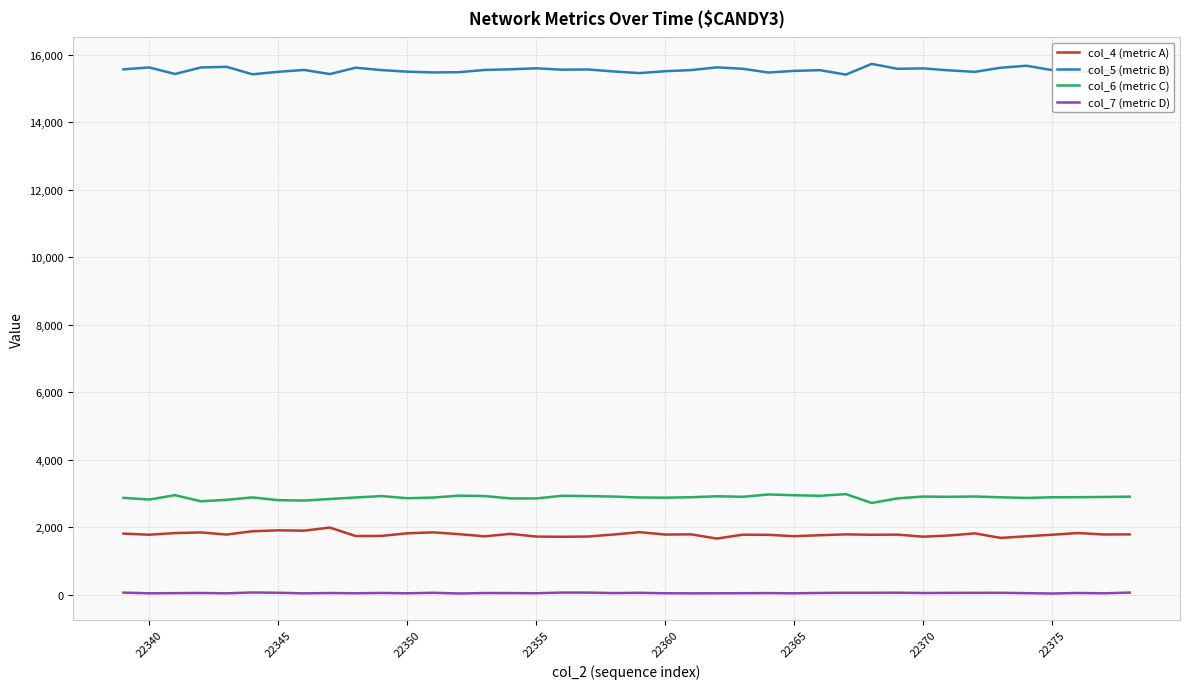

Rank the series by their maximum value, from lowest to highest.

col_7 (metric D), col_4 (metric A), col_6 (metric C), col_5 (metric B)